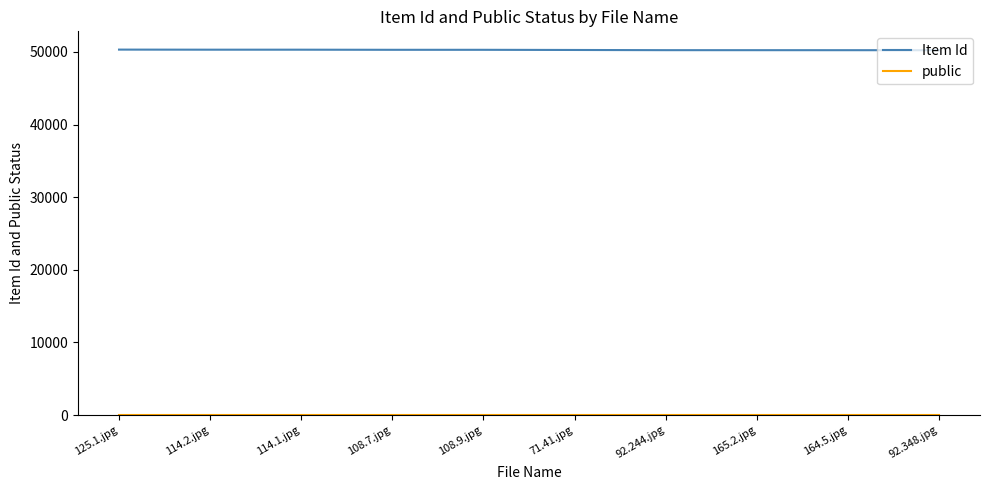

What is the lowest value of the Item Id series?

50231